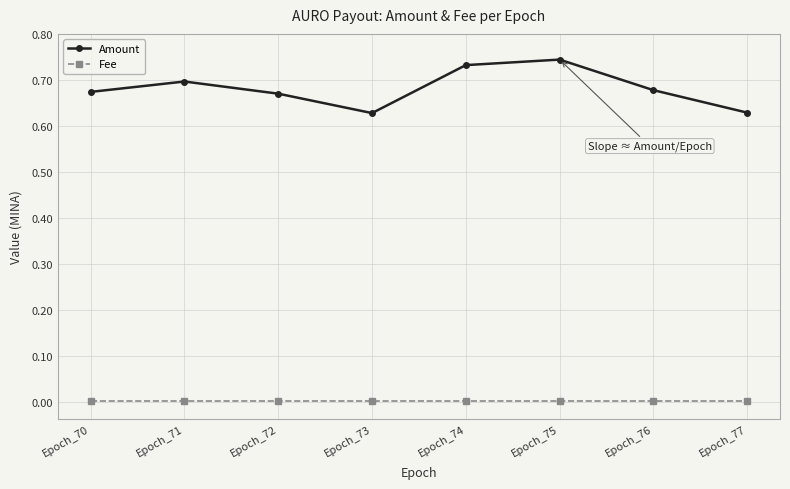

What is the sum of the Amount values at Epoch_73 and Epoch_75?

1.4